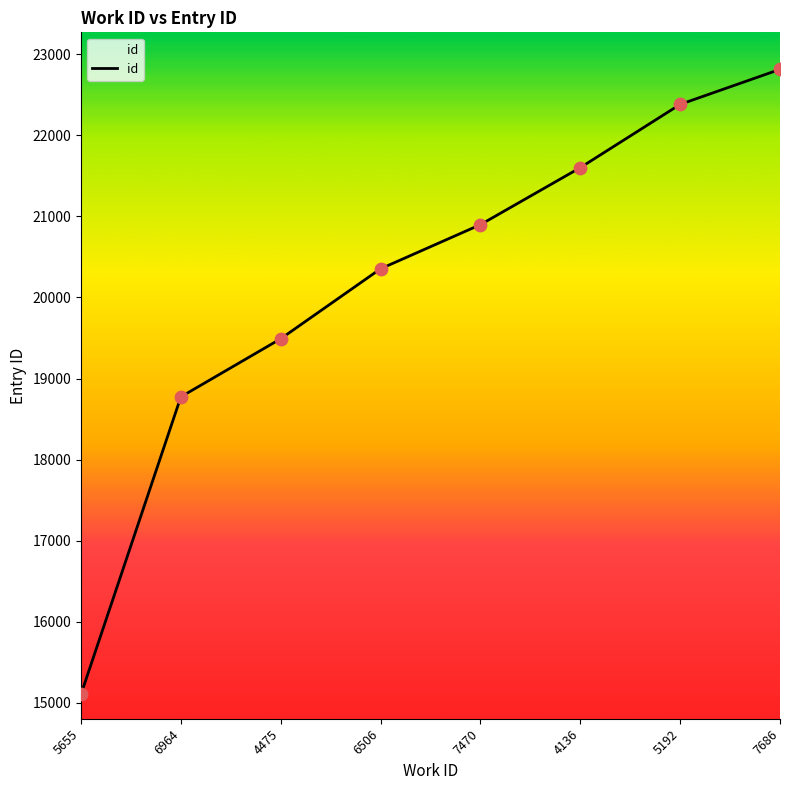

What is the ratio of the value at 6964 to the value at 7470?

0.9